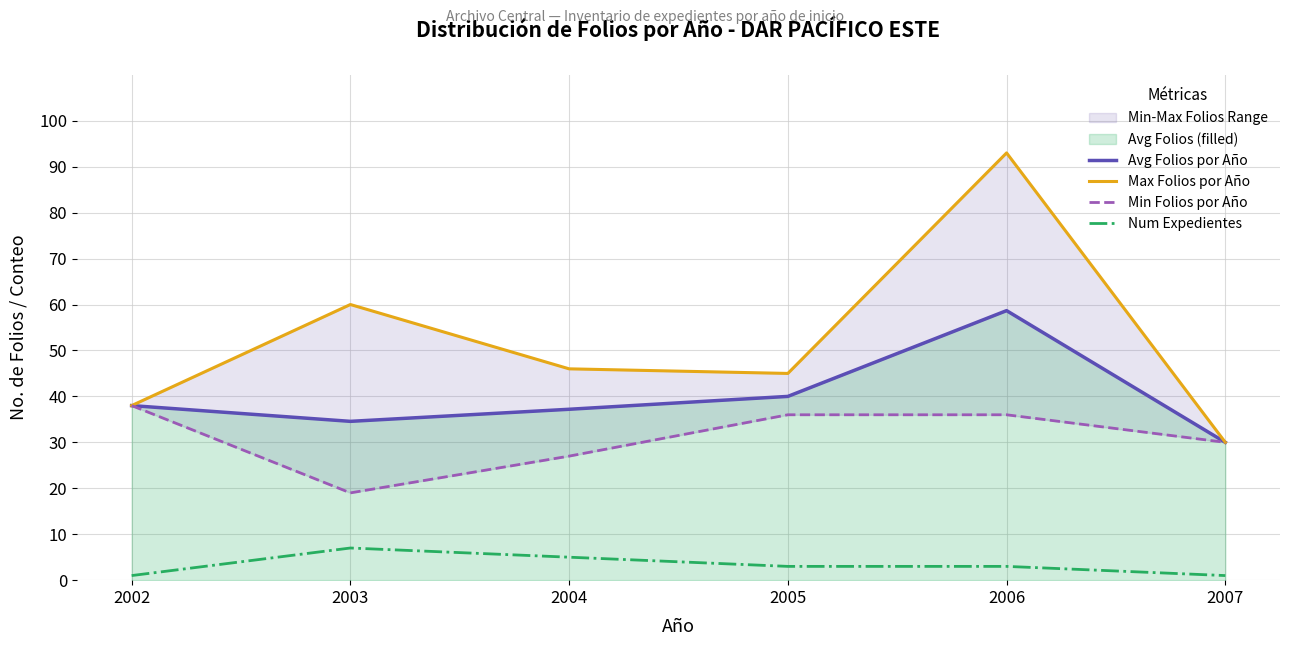

What is the total value across all series at 2002?

115.0